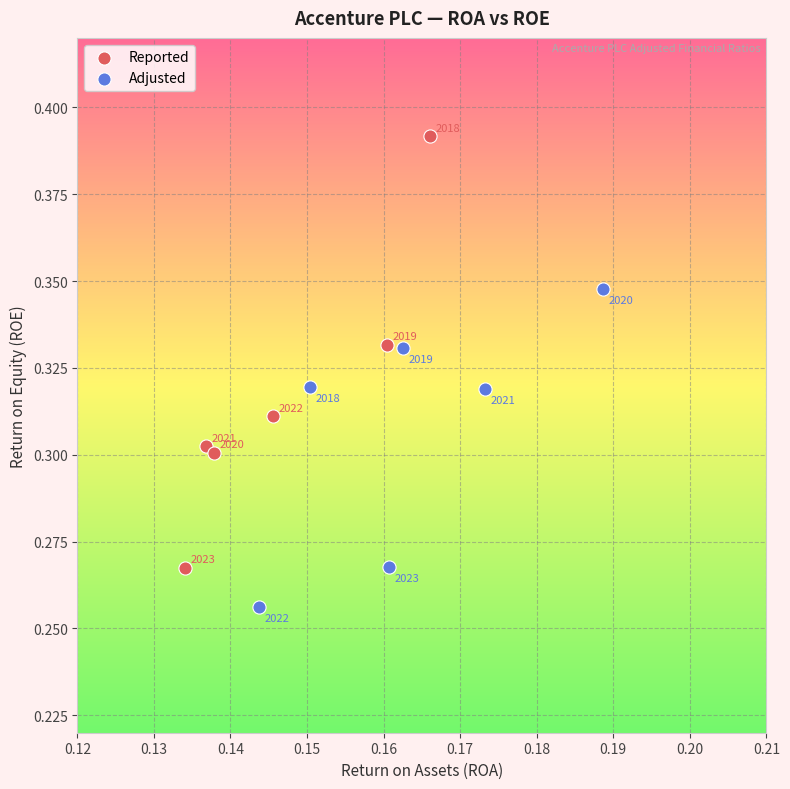

What are all the series names shown in the legend?

Reported, Adjusted